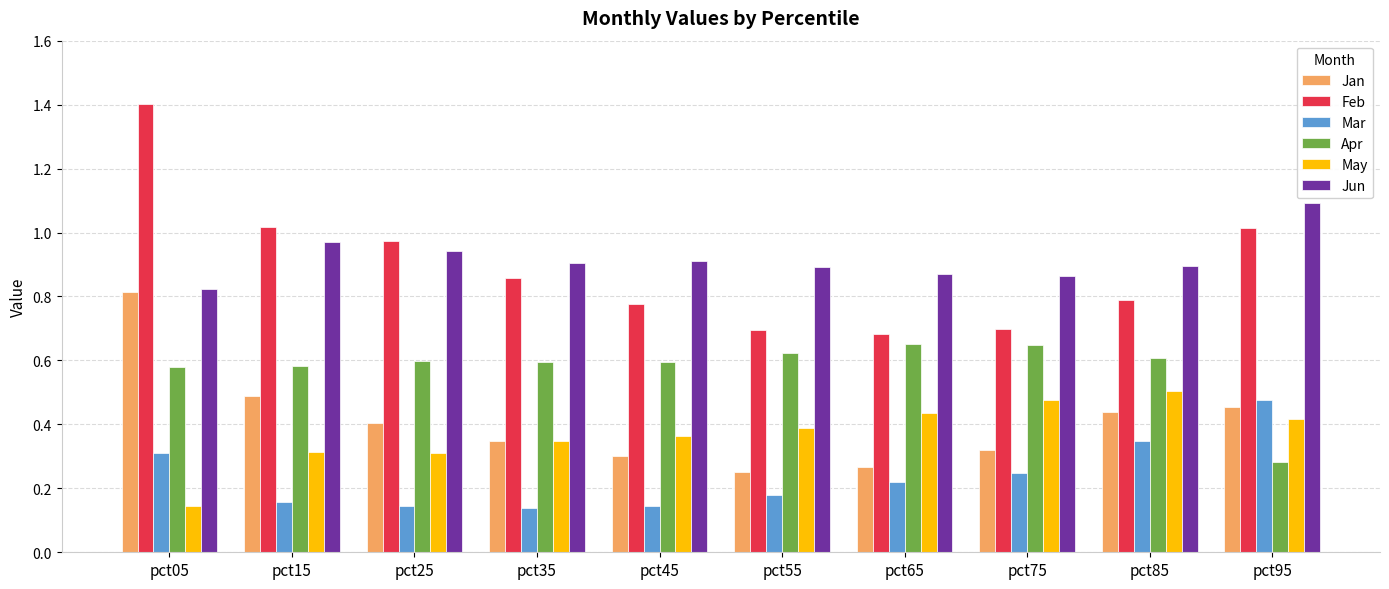

The Jan series shows 0.4 at pct25. True or false?

True